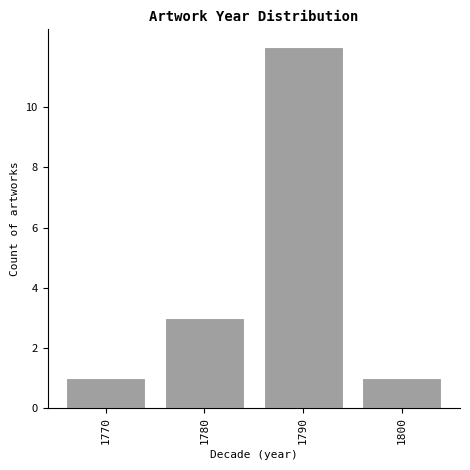

Reading right to left, extract all data points from this chart.

1	12	3	1